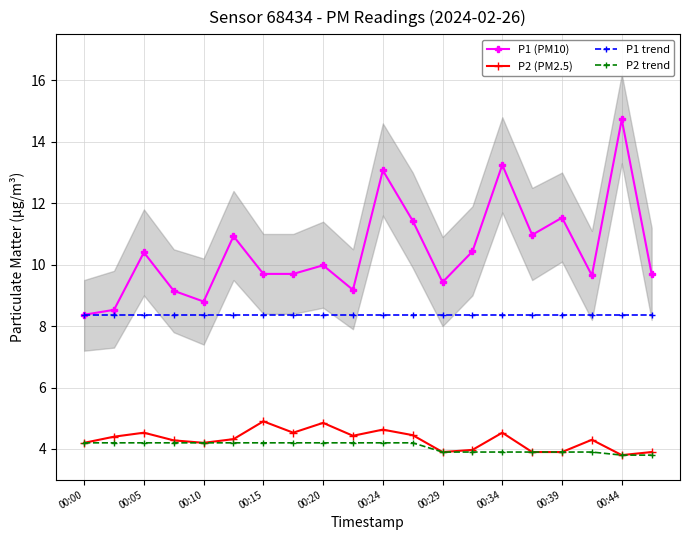

Count the number of data series in this chart.

4